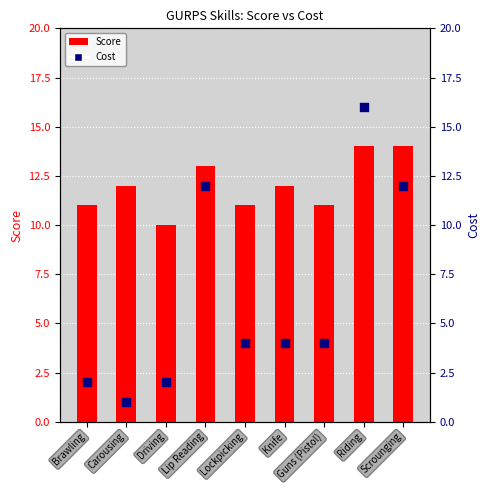

Which series has the largest total across all categories?

Score